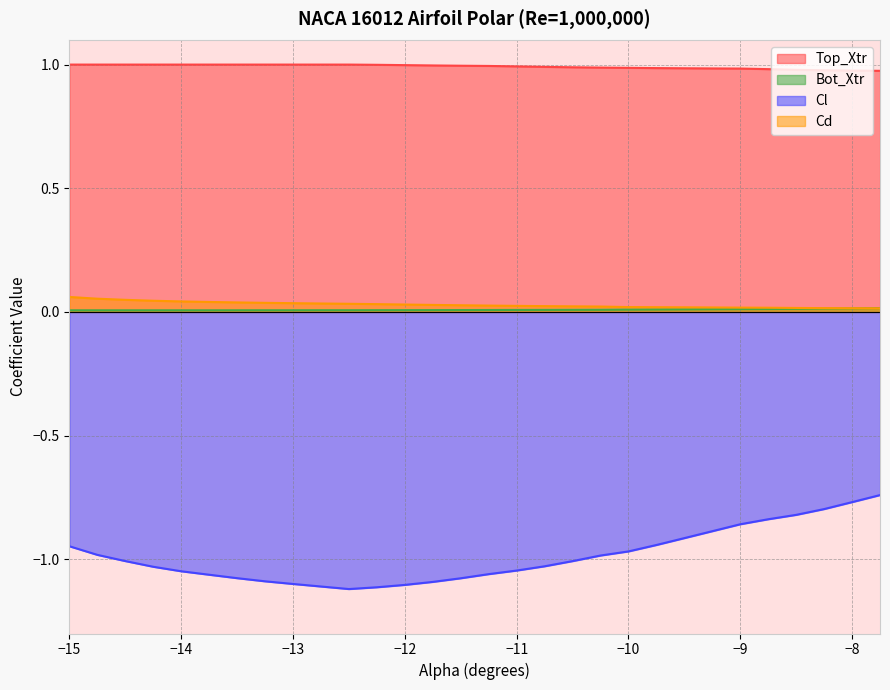

Reading left to right, extract all data points from this chart.

Top_Xtr: 1.0	1.0	1.0	1.0	1.0	1.0	1.0	1.0	1.0	1.0	1.0	1.0	1.0	1.0	1.0	1.0	1.0	1.0	1.0	1.0	1.0	1.0	1.0	1.0	1.0	1.0	1.0	1.0	1.0	1.0
Bot_Xtr: 0.0	0.0	0.0	0.0	0.0	0.0	0.0	0.0	0.0	0.0	0.0	0.0	0.0	0.0	0.0	0.0	0.0	0.0	0.0	0.0	0.0	0.0	0.0	0.0	0.0	0.0	0.0	0.0	0.0	0.0
Cl: -0.9	-1.0	-1.0	-1.0	-1.0	-1.1	-1.1	-1.1	-1.1	-1.1	-1.1	-1.1	-1.1	-1.1	-1.1	-1.1	-1.0	-1.0	-1.0	-1.0	-1.0	-0.9	-0.9	-0.9	-0.9	-0.8	-0.8	-0.8	-0.8	-0.7
Cd: 0.1	0.1	0.0	0.0	0.0	0.0	0.0	0.0	0.0	0.0	0.0	0.0	0.0	0.0	0.0	0.0	0.0	0.0	0.0	0.0	0.0	0.0	0.0	0.0	0.0	0.0	0.0	0.0	0.0	0.0